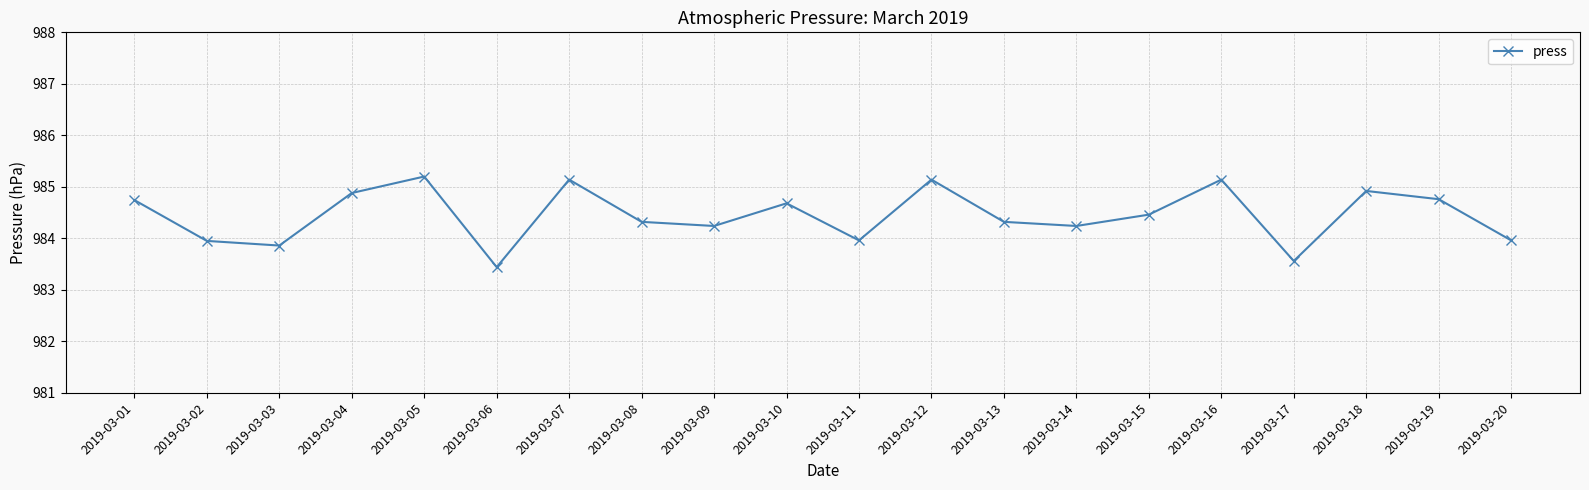

How many lines are shown in the chart?

1